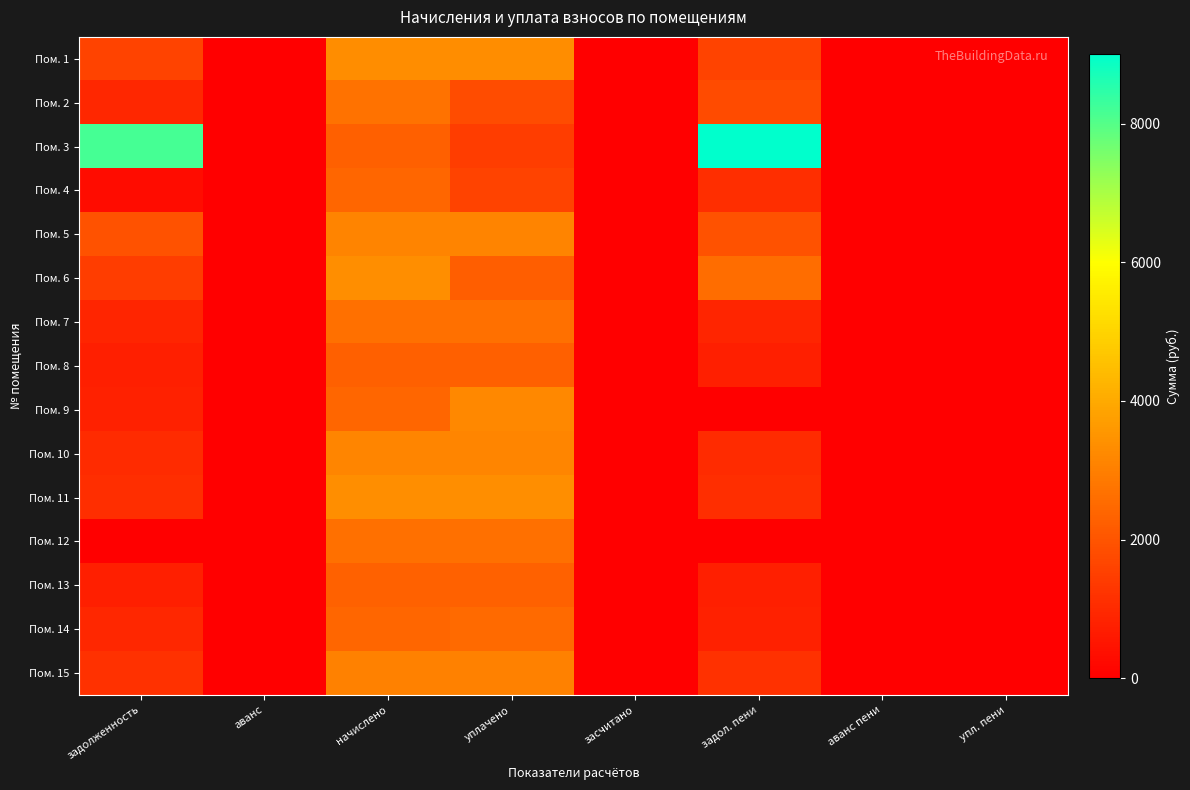

Which has a higher value, начислено or засчитано?

начислено